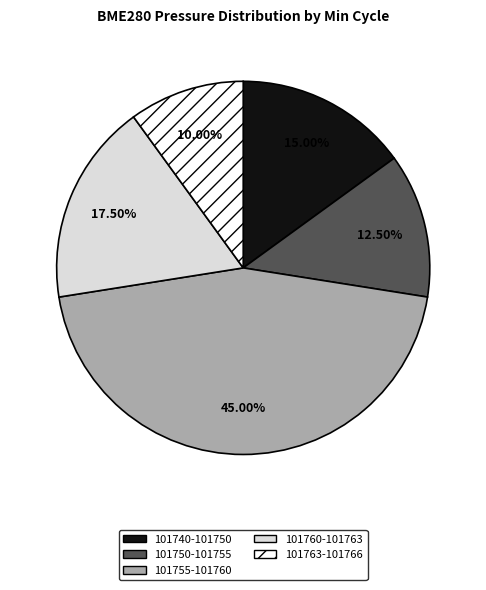

Rank the categories by value from lowest to highest.

101763-101766, 101750-101755, 101740-101750, 101760-101763, 101755-101760